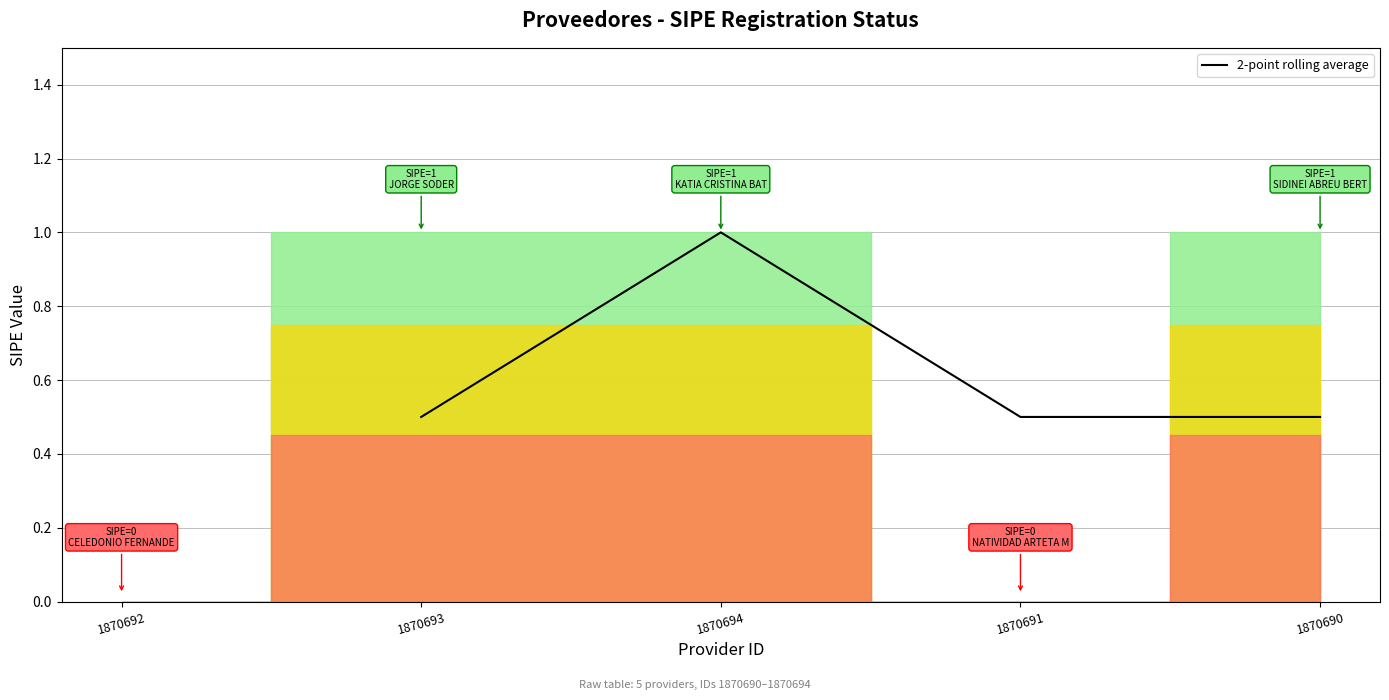

What value does the data have at 1870691?

0.5